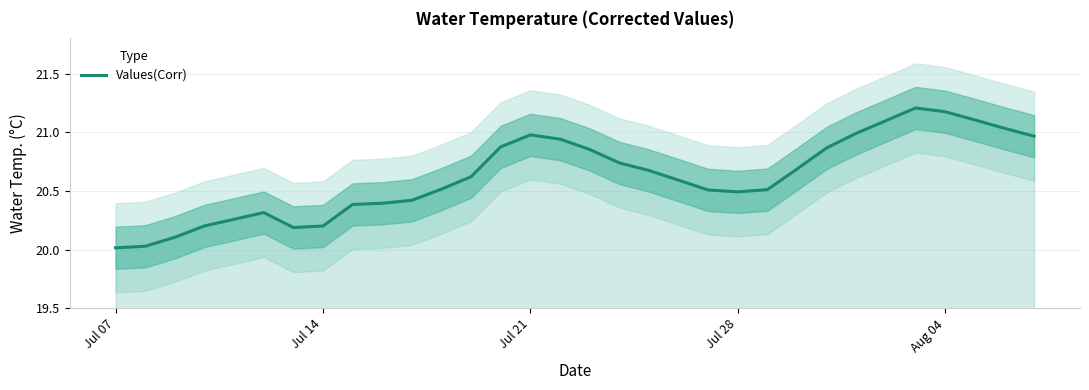

True or false: Values(Corr) has a value of 37.0 at Jul 21.

False